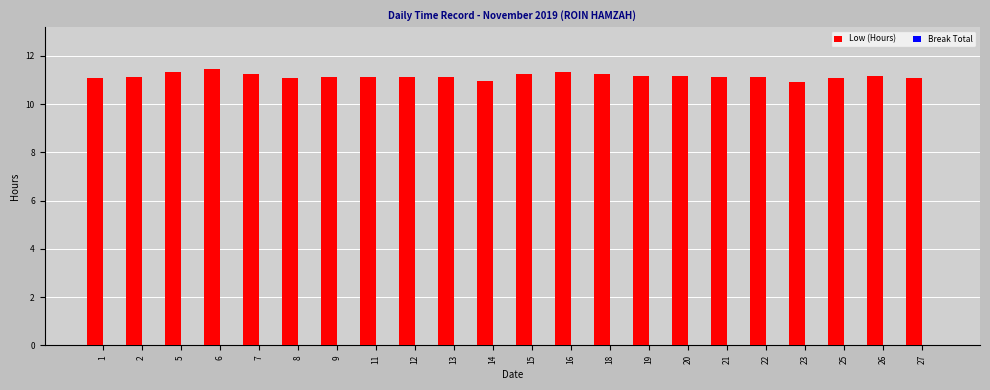

What is the value of the 10th bar from the left?

11.1